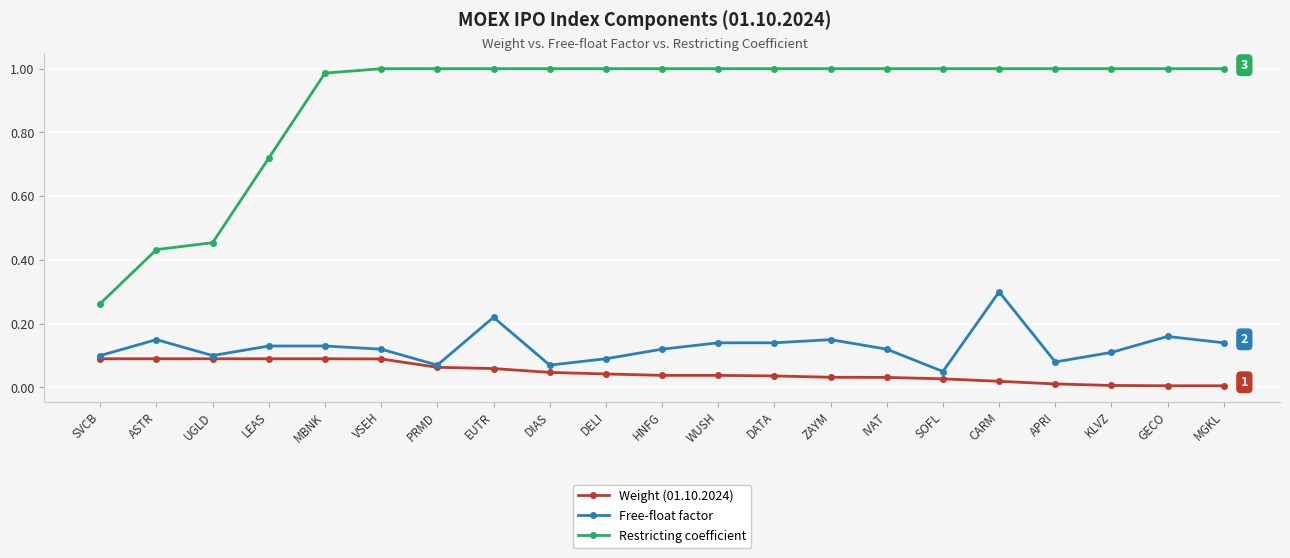

What is the difference between the highest and lowest values at VSEH?

0.9